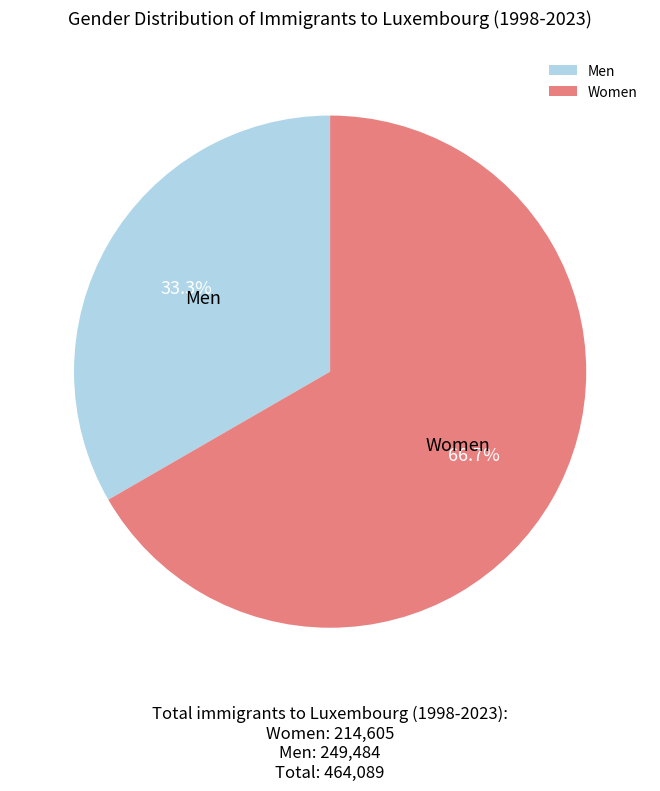

What is the ratio of the value at Men to the value at Women?

0.5